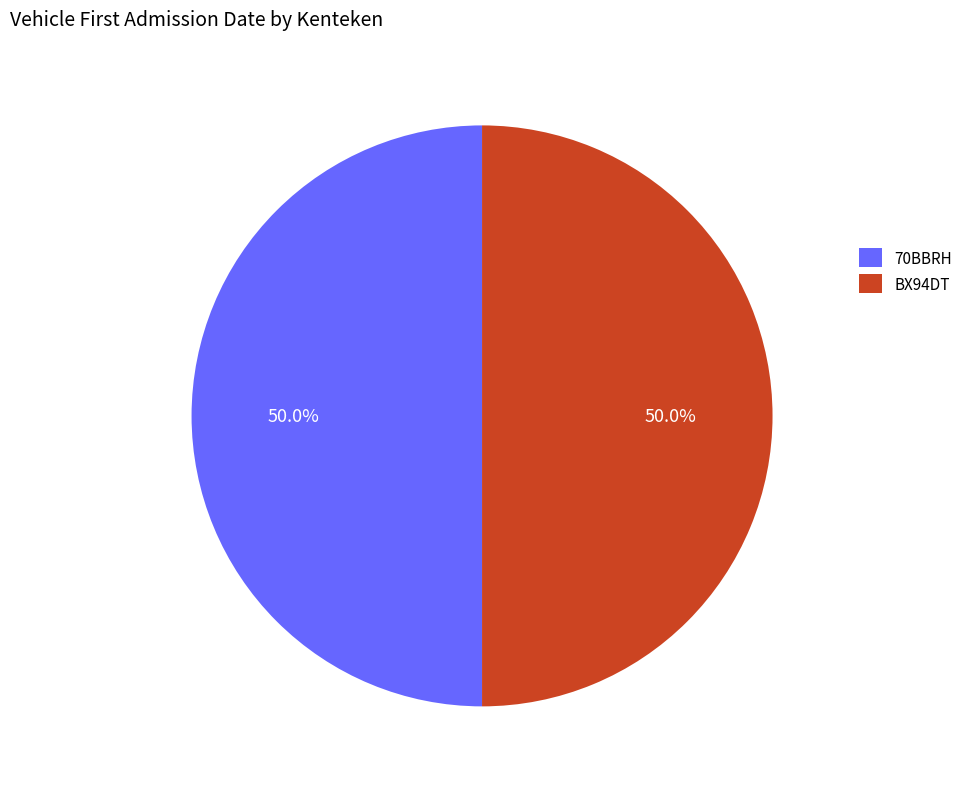

Approximately how many times larger is the value at BX94DT compared to 70BBRH?

1.0